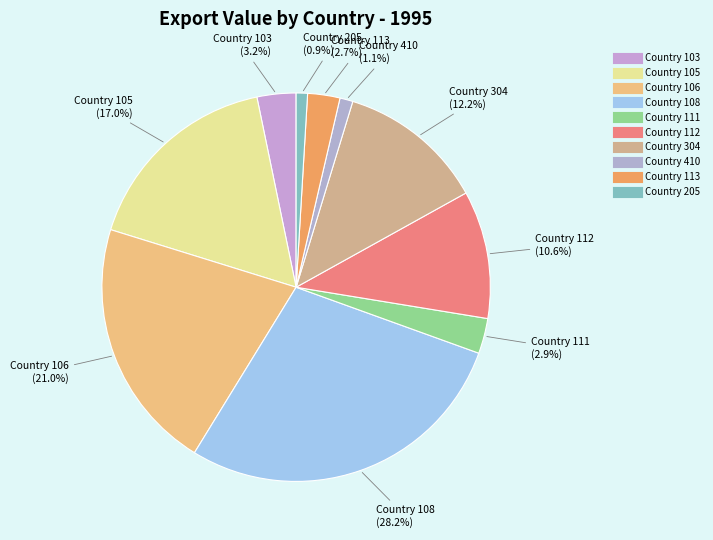

How much of the chart is everything except Country 112?

89.4%